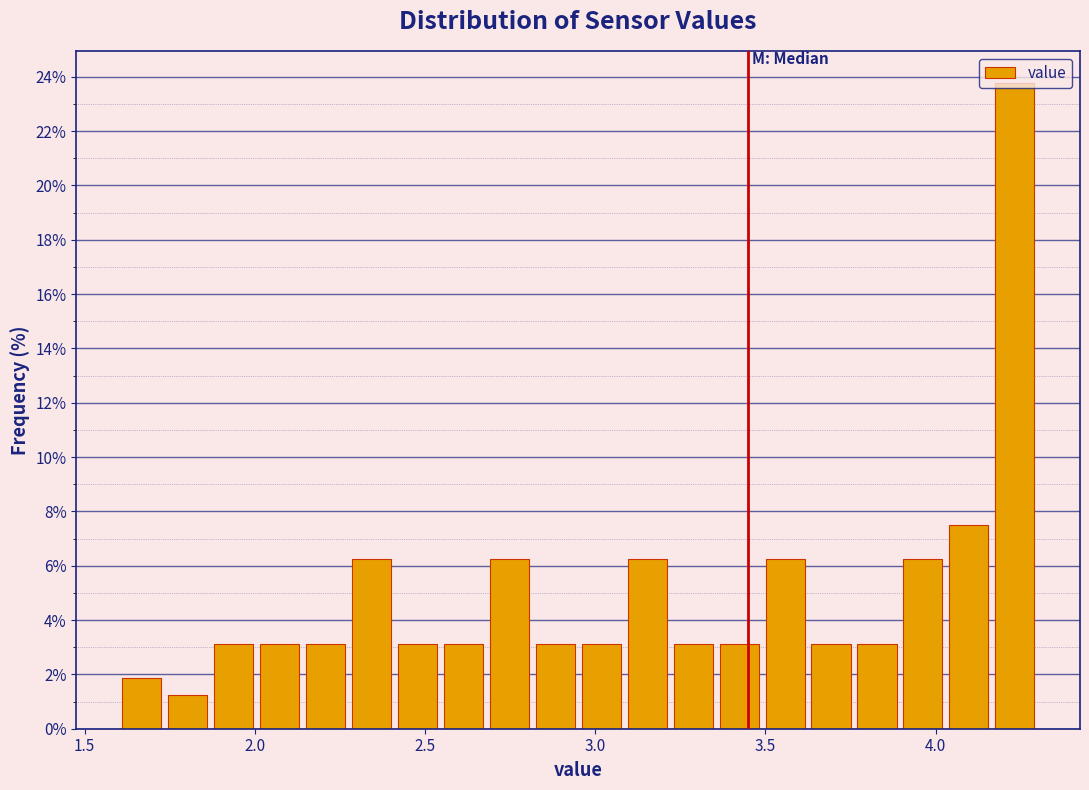

Around what value on the x-axis is the tallest bar? Give the approximate position of its centre, as read against the axis.

4.25